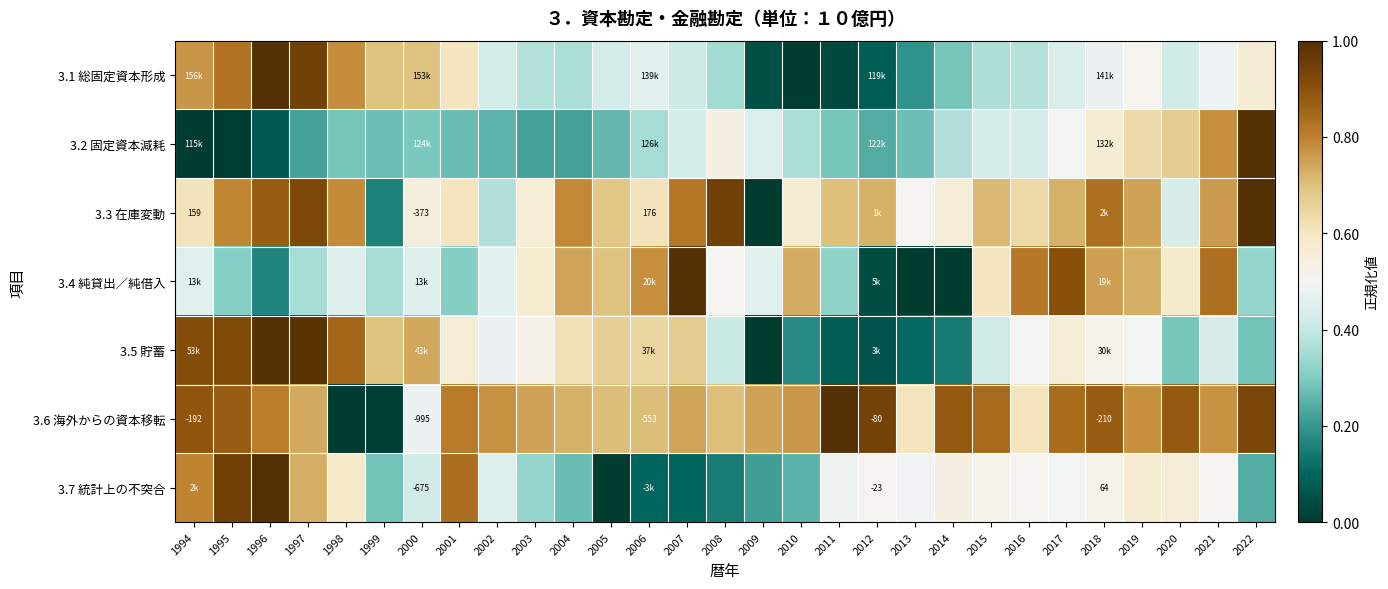

The value of 3.4 純貸出／純借入 at 2010 is 0.7. True or false?

True